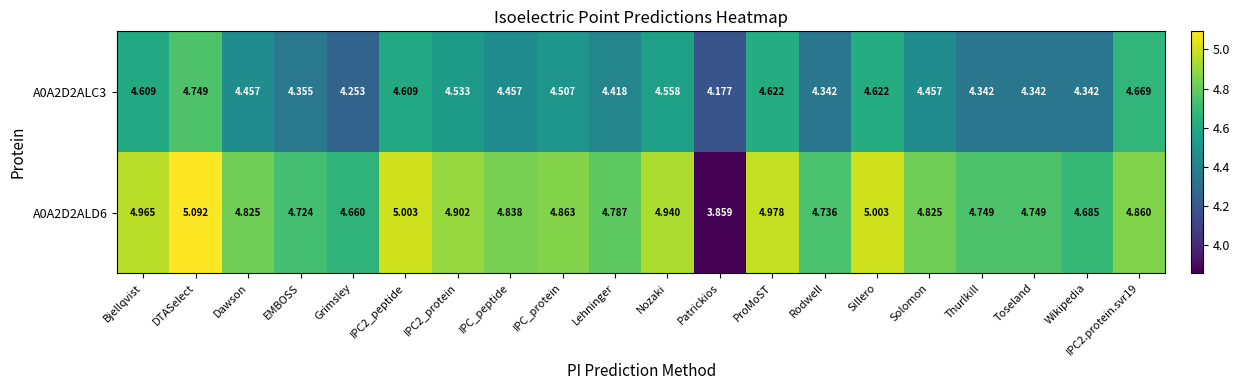

How many values in the A0A2D2ALD6 series are below 4?

1